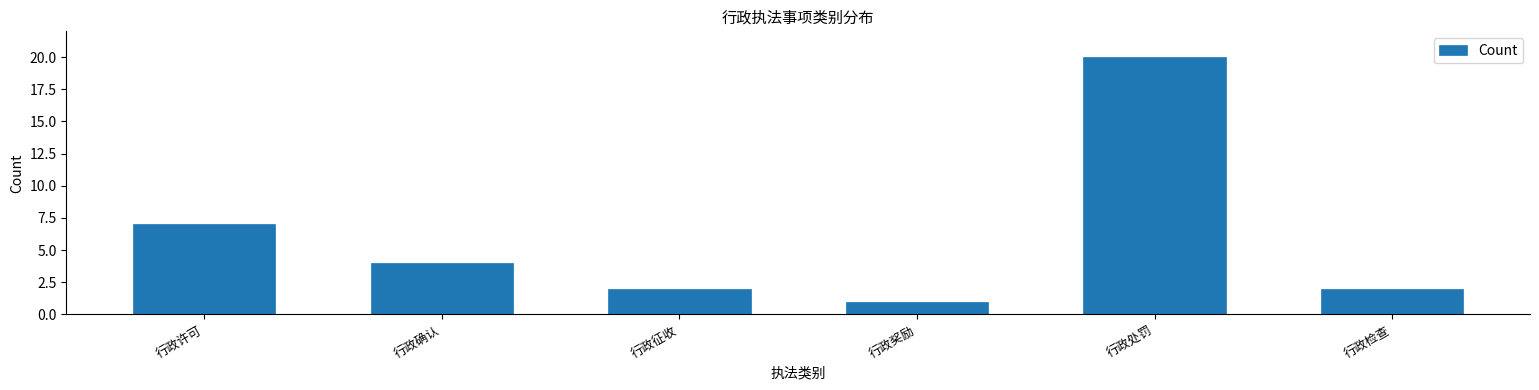

Reading right to left, extract all data points from this chart.

行政检查=2	行政处罚=20	行政奖励=1	行政征收=2	行政确认=4	行政许可=7